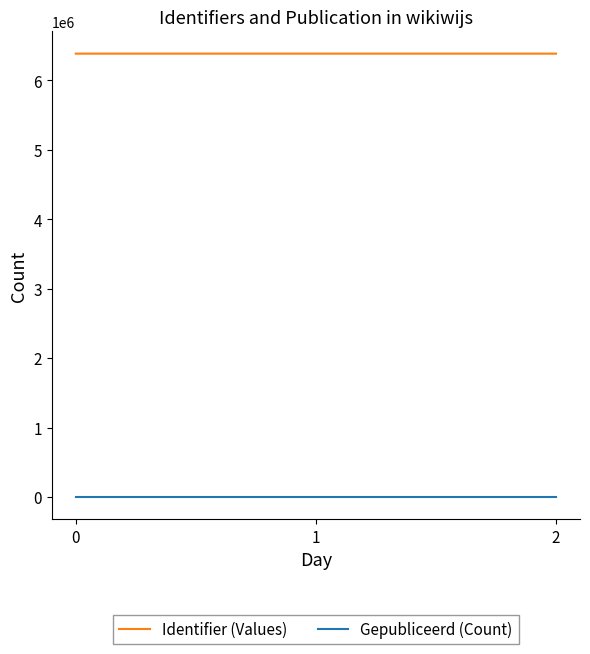

Which series has the largest total across all categories?

Identifier (Values)